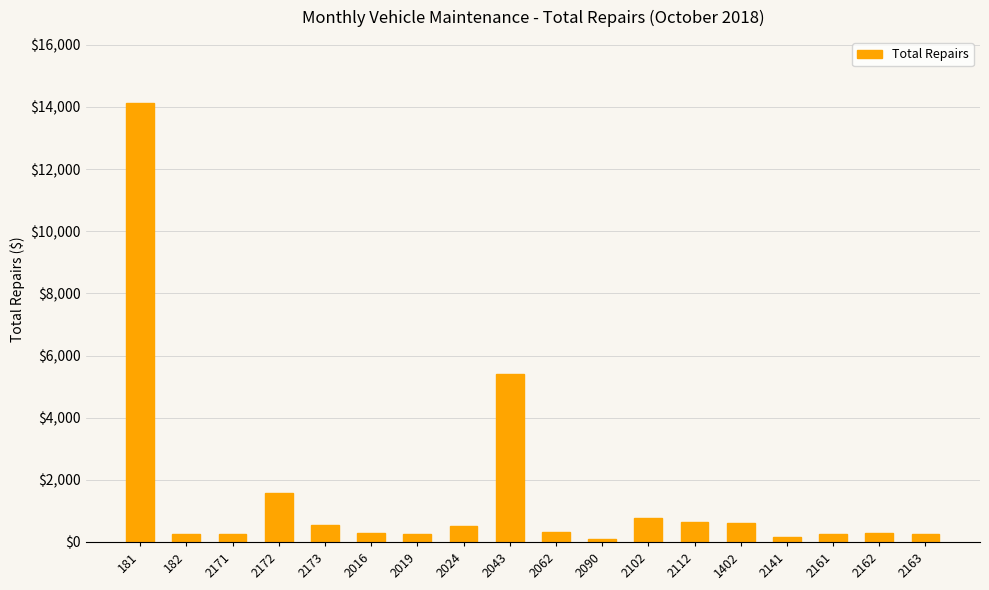

True or false: the data shows 258 at 182.

True